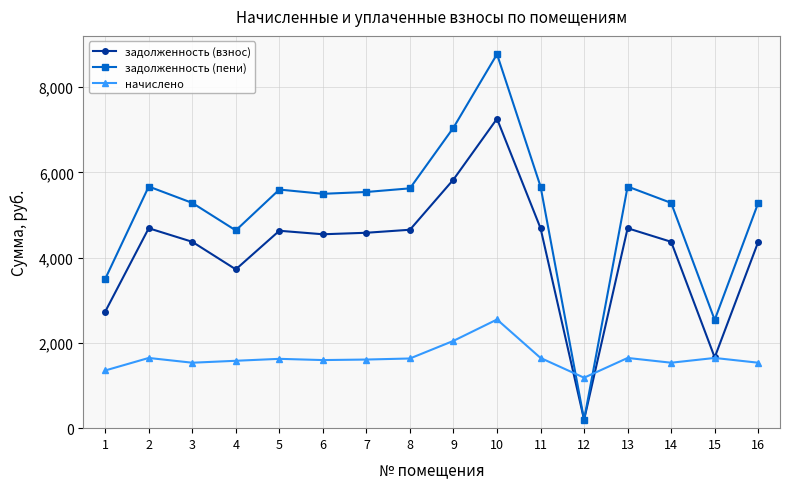

List the series in order of their overall mean, highest first.

задолженность (пени), задолженность (взнос), начислено